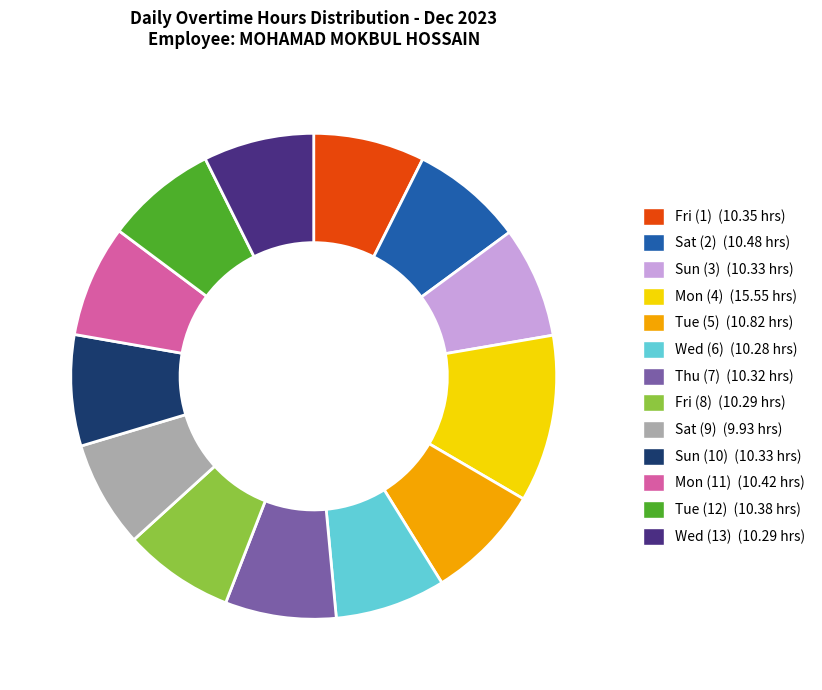

Is there any slice that represents more than half of the pie?

No